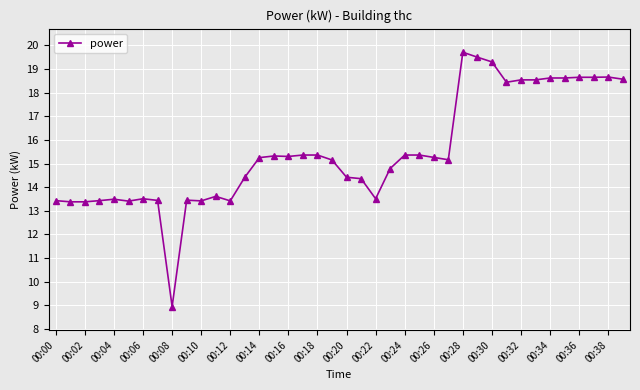

What is the difference between the maximum and minimum values?

10.8